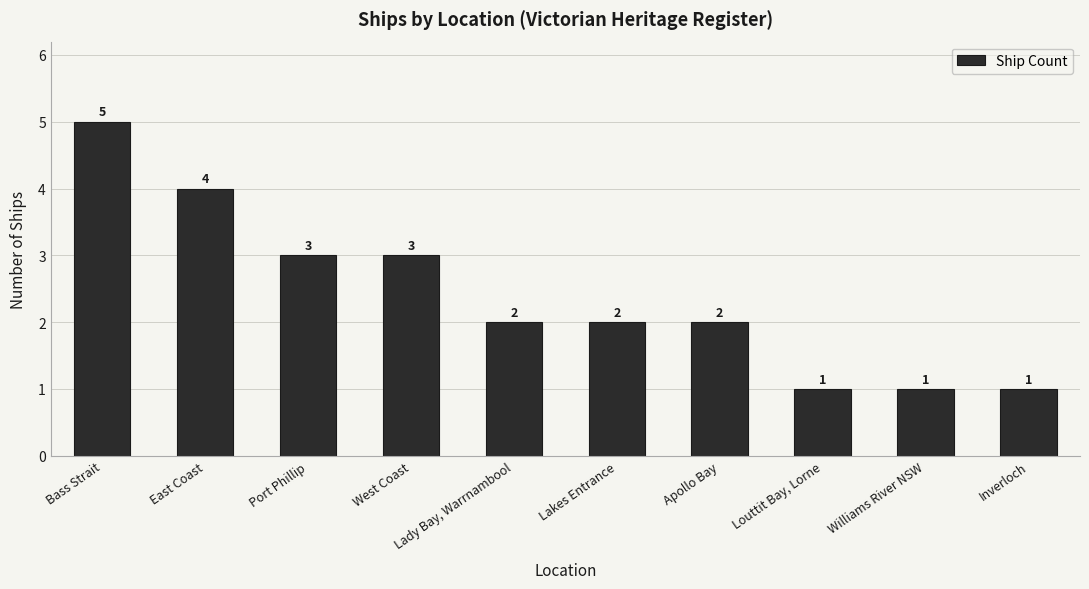

What is the smallest value displayed?

1